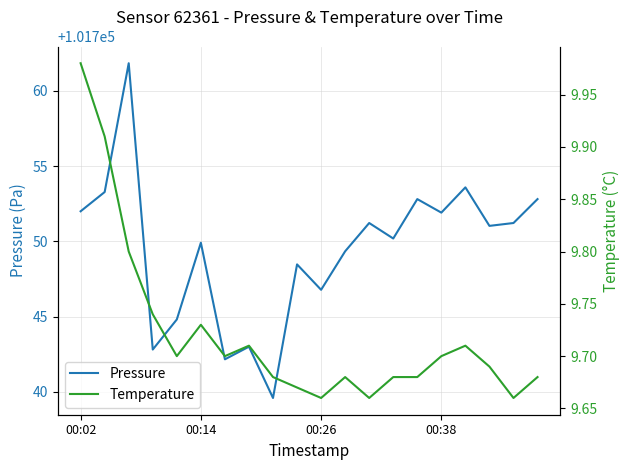

Is this an area chart (filled region under the line)?

No